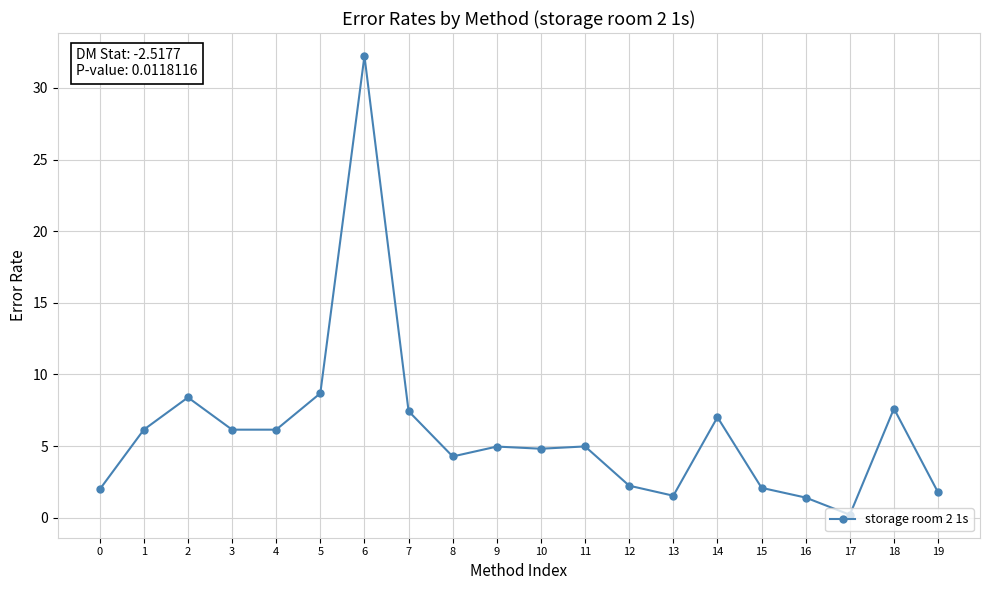

At which label is the value closest to 16?

5